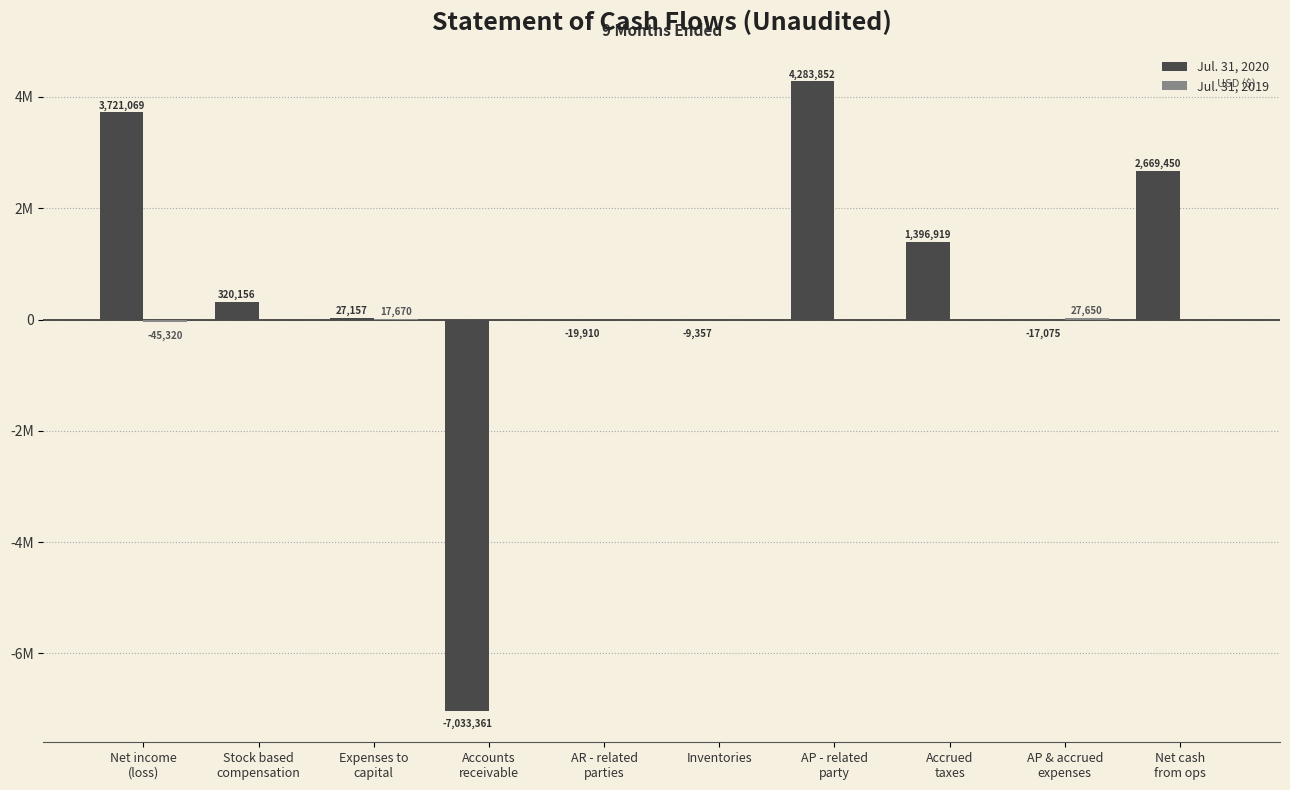

What is the difference between the Jul. 31, 2020 values at Net cash
from ops and Accrued
taxes?

1272531